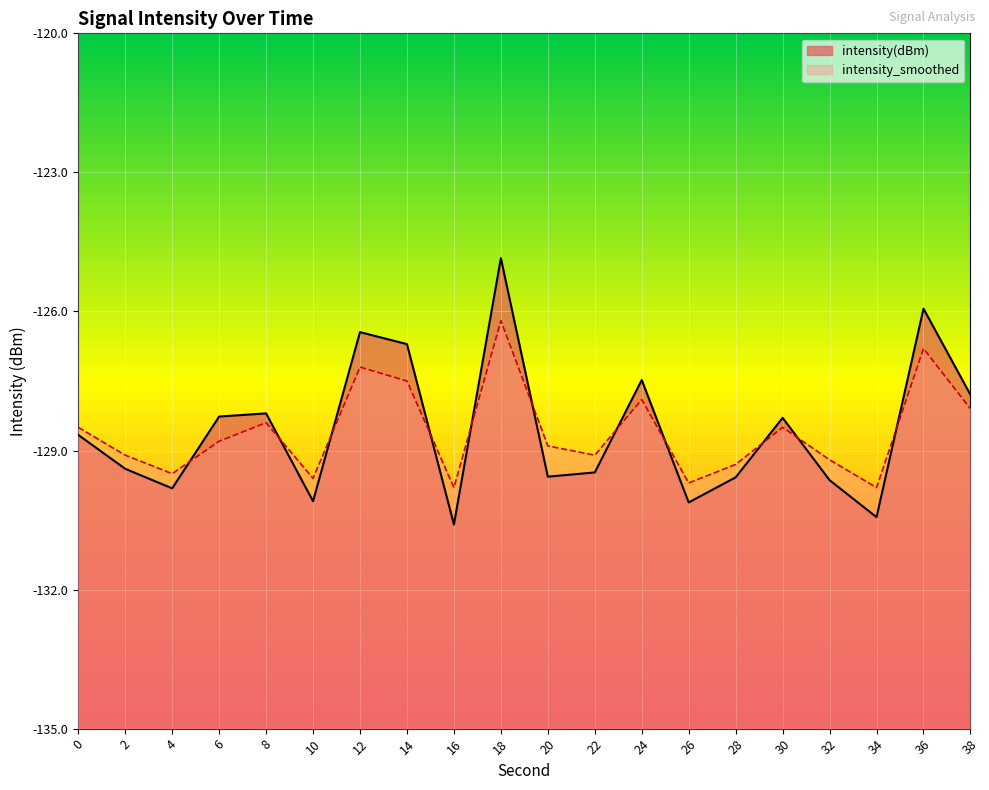

Is it true that intensity_smoothed equals -128.9 at 20?

True